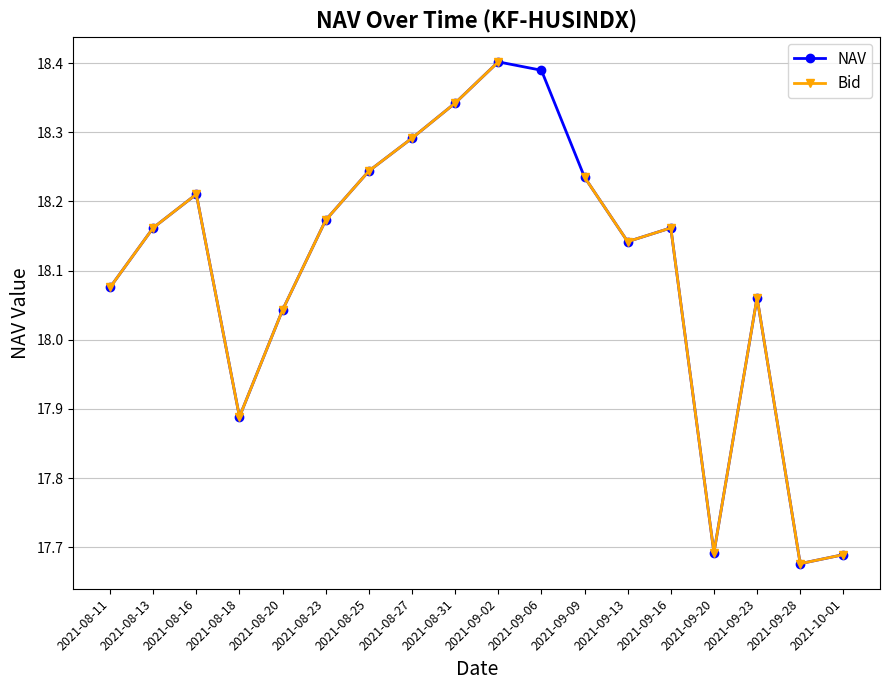

Which series has the largest range (max minus min)?

NAV